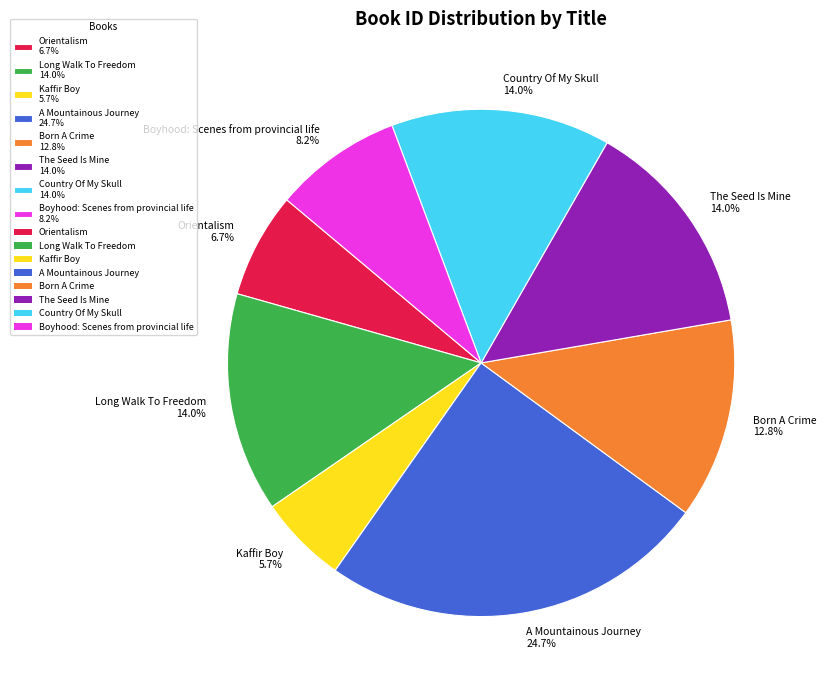

Does Boyhood: Scenes from provincial life account for over 50% of the chart?

No